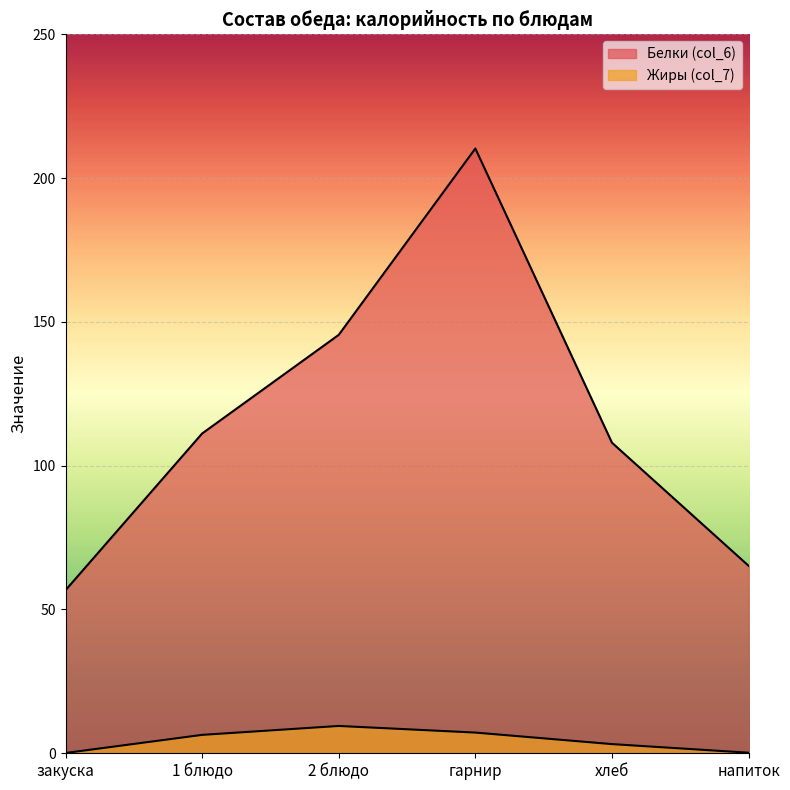

Reading left to right, transcribe all the data shown in this chart.

Белки (col_6): закуска=56.7	1 блюдо=111.2	2 блюдо=145.5	гарнир=210.3	хлеб=108.0	напиток=65.2
Жиры (col_7): закуска=0.1	1 блюдо=6.4	2 блюдо=9.5	гарнир=7.2	хлеб=3.2	напиток=0.2